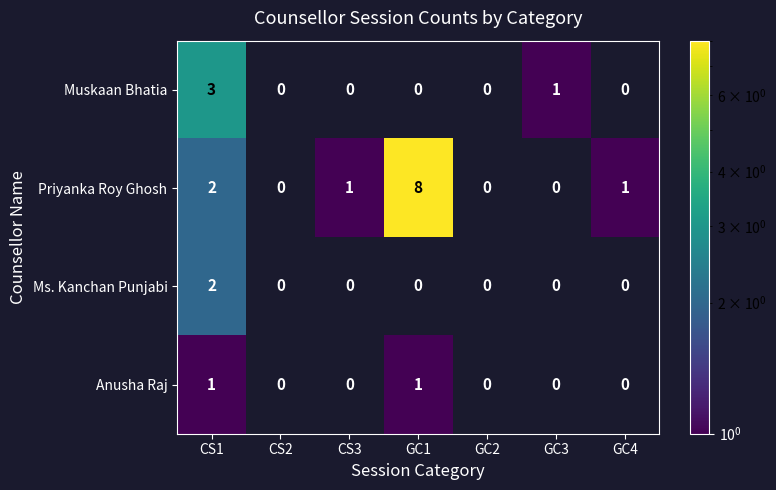

Is it true that Ms. Kanchan Punjabi equals 0 at GC1?

True